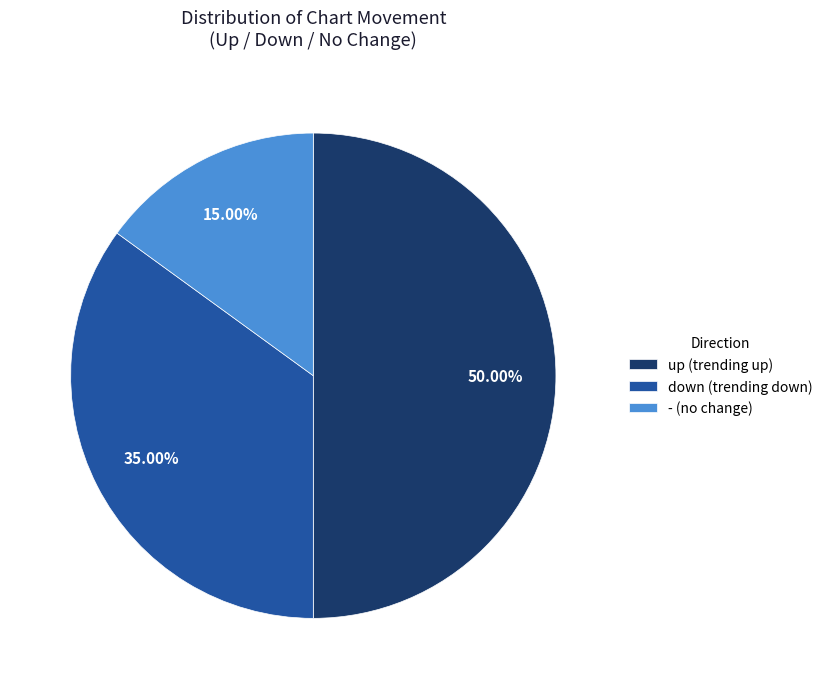

To the nearest percent, what percentage of the pie is down?

35%